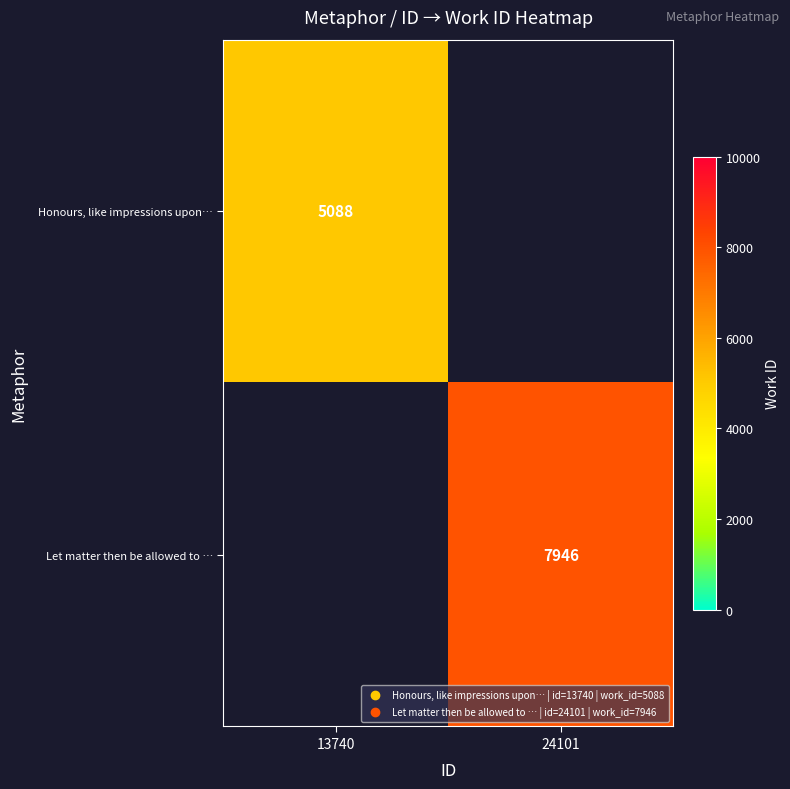

What is the greatest value displayed?

7946.0